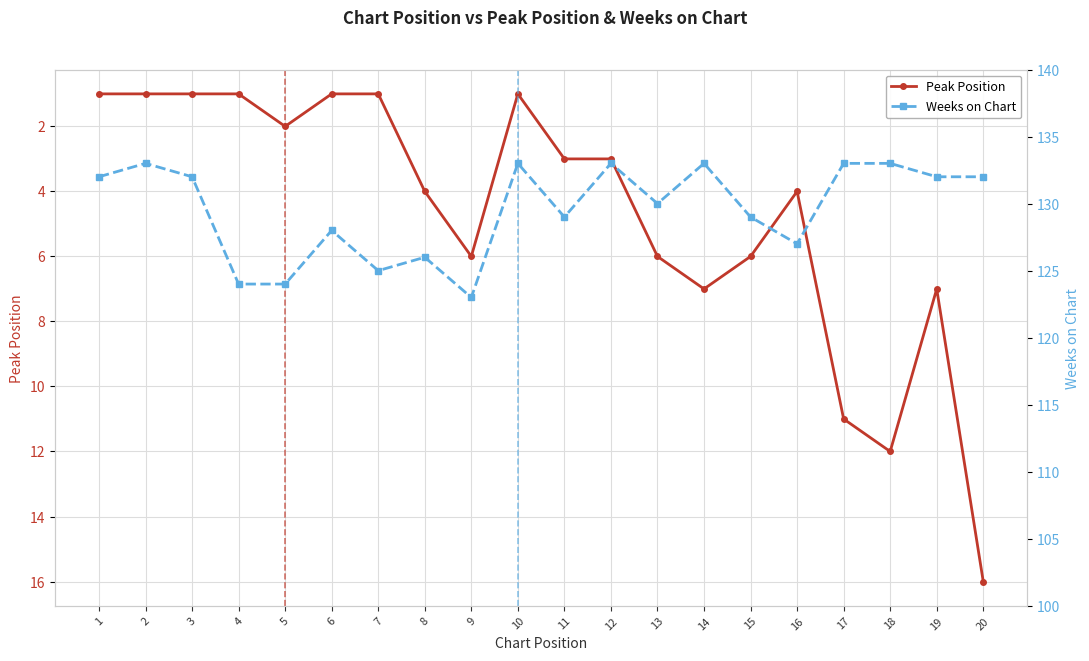

What is the difference between the maximum and minimum values in the Weeks on Chart series?

10